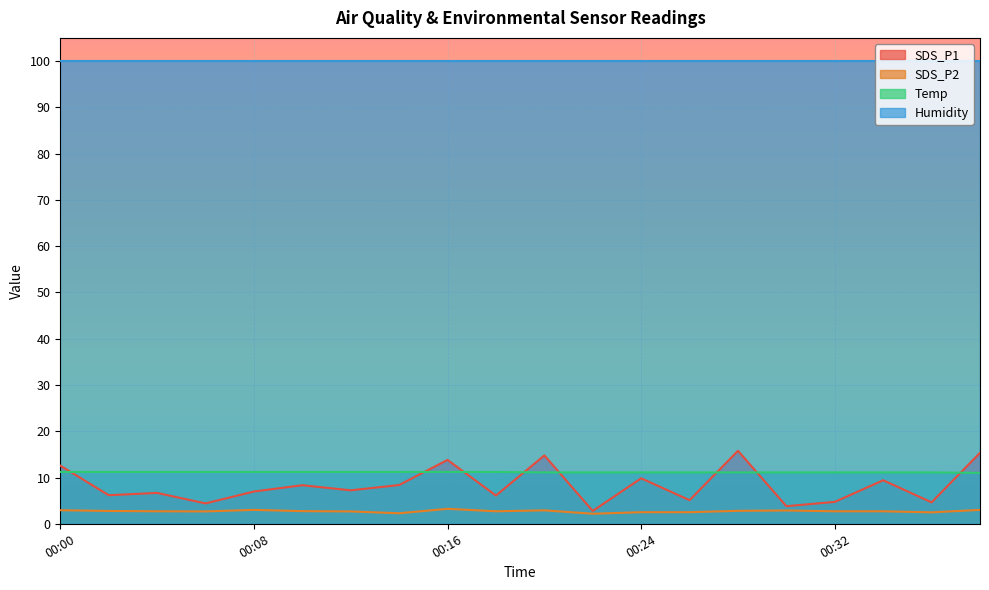

How many data points in Temp are above 11?

19